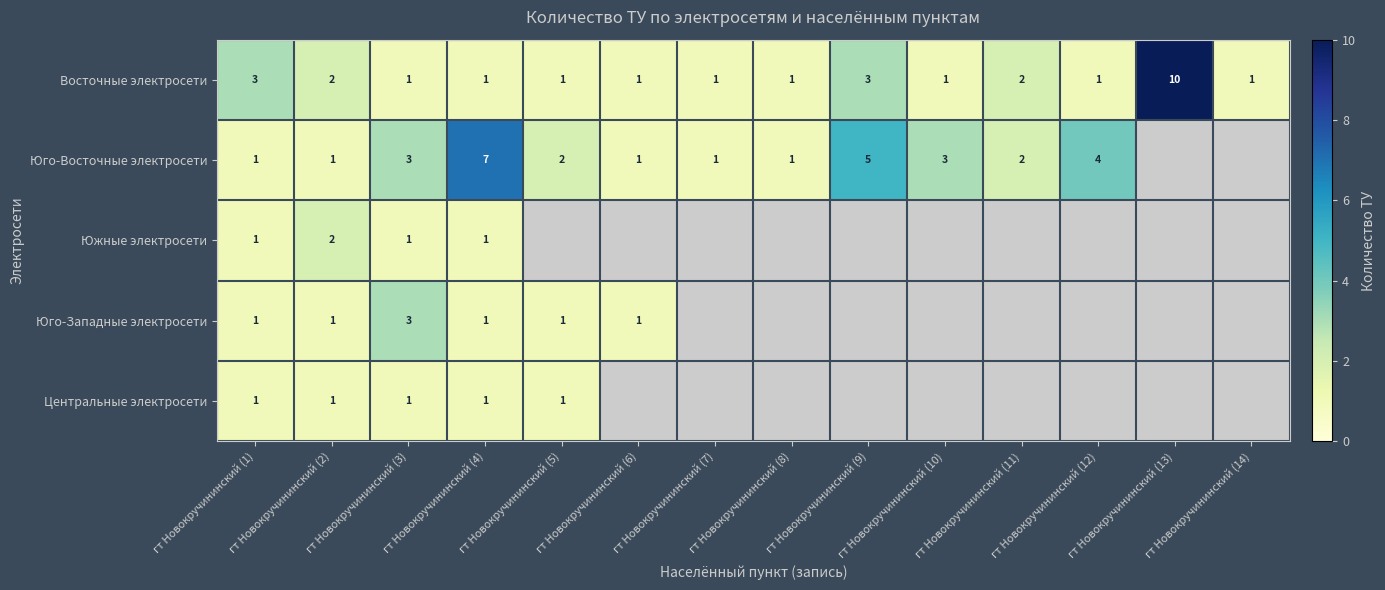

Is the value of Центральные электросети at гт Новокручининский (5) greater than the value of Восточные электросети at гт Новокручининский (9)?

No